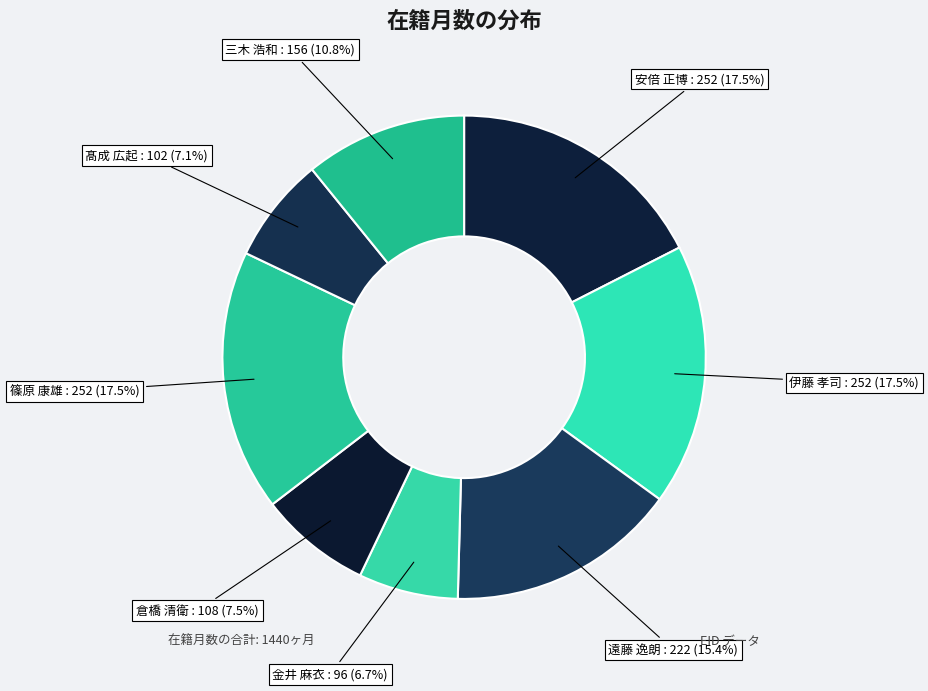

Does any single category account for the majority?

No